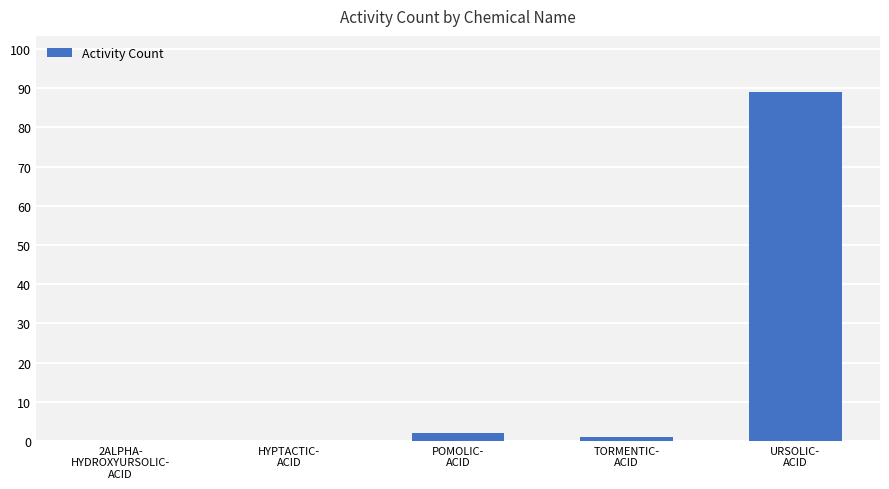

What is the maximum value shown in the chart?

89